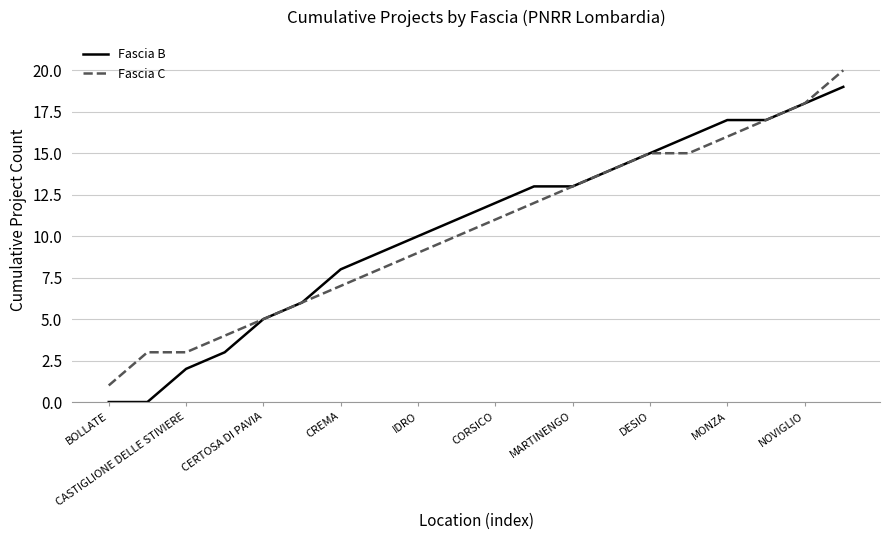

What is the maximum value shown in the chart?

20